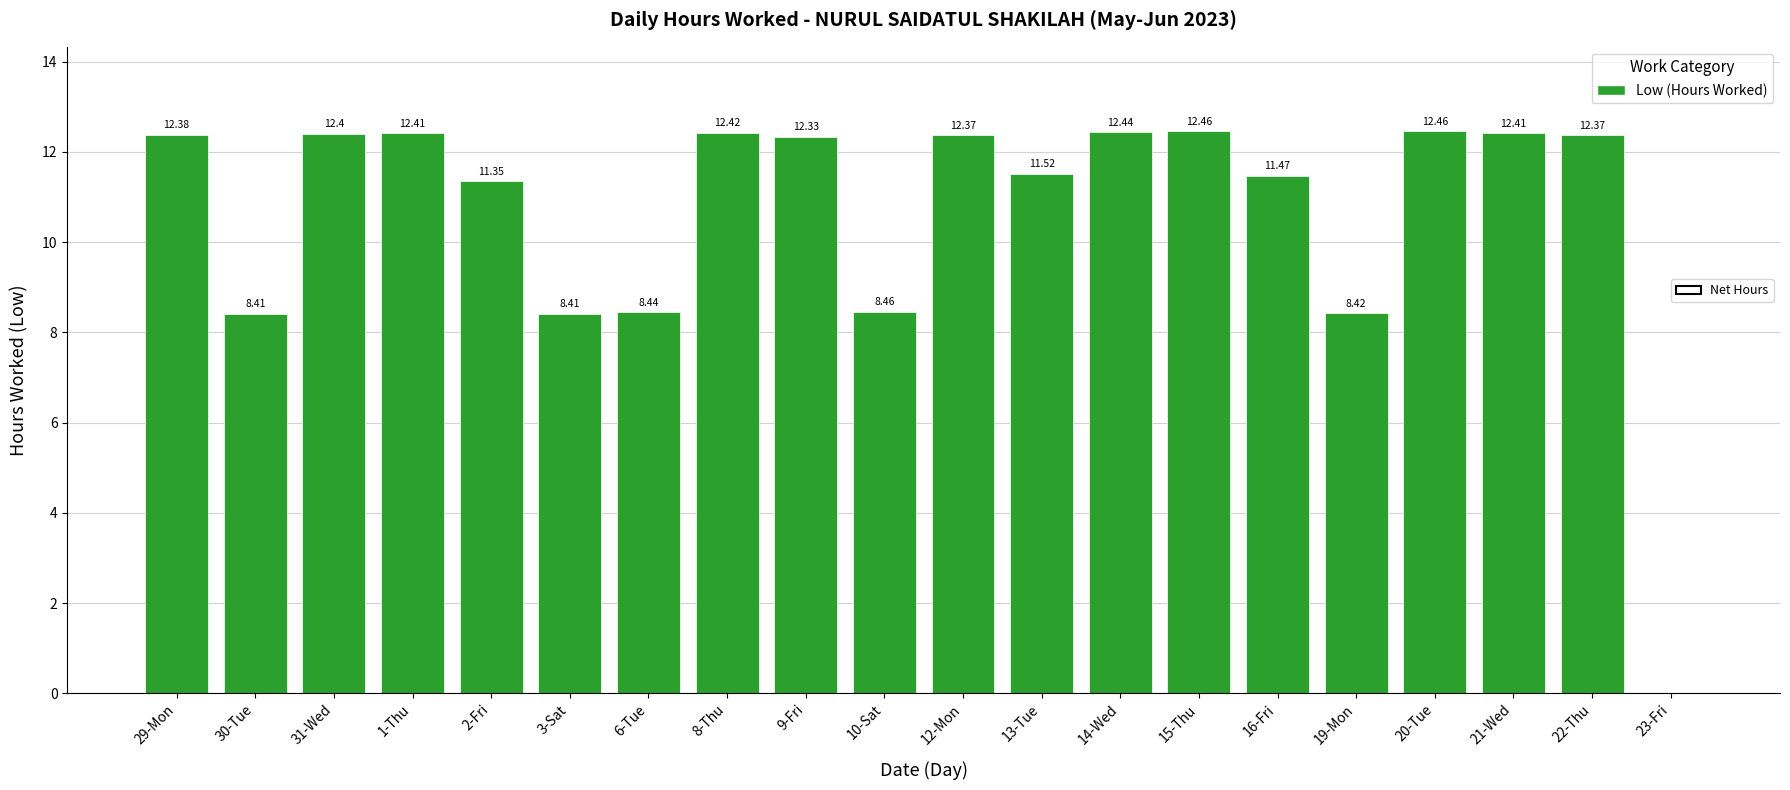

The chart shows a value of 11.3 at 2-Fri. True or false?

True